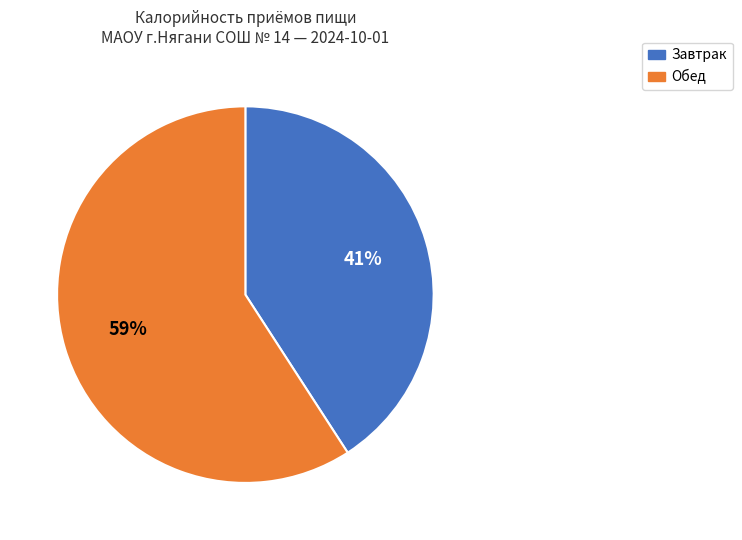

To the nearest percent, what is the difference between the Завтрак and Обед slice percentages?

18%